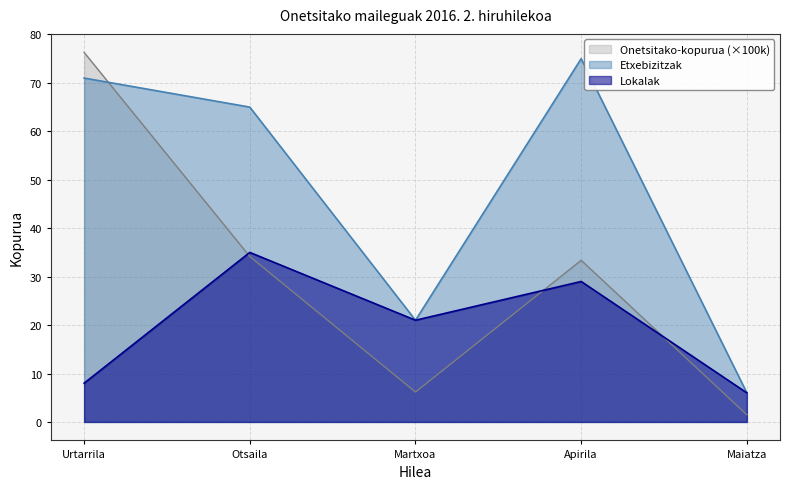

Reading right to left, transcribe all the data shown in this chart.

Onetsitako-kopurua: Maiatza=1.5	Apirila=33.4	Martxoa=6.2	Otsaila=34.2	Urtarrila=76.3
Etxebizitzak: Maiatza=6.0	Apirila=75.0	Martxoa=21.0	Otsaila=65.0	Urtarrila=71.0
Lokalak: Maiatza=6.0	Apirila=29.0	Martxoa=21.0	Otsaila=35.0	Urtarrila=8.0